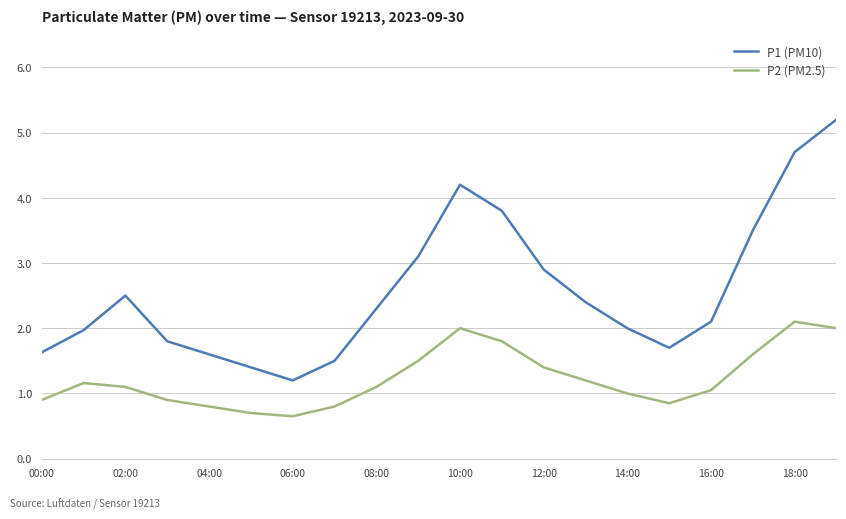

List the series in order of their overall mean, lowest first.

P2 (PM2.5), P1 (PM10)